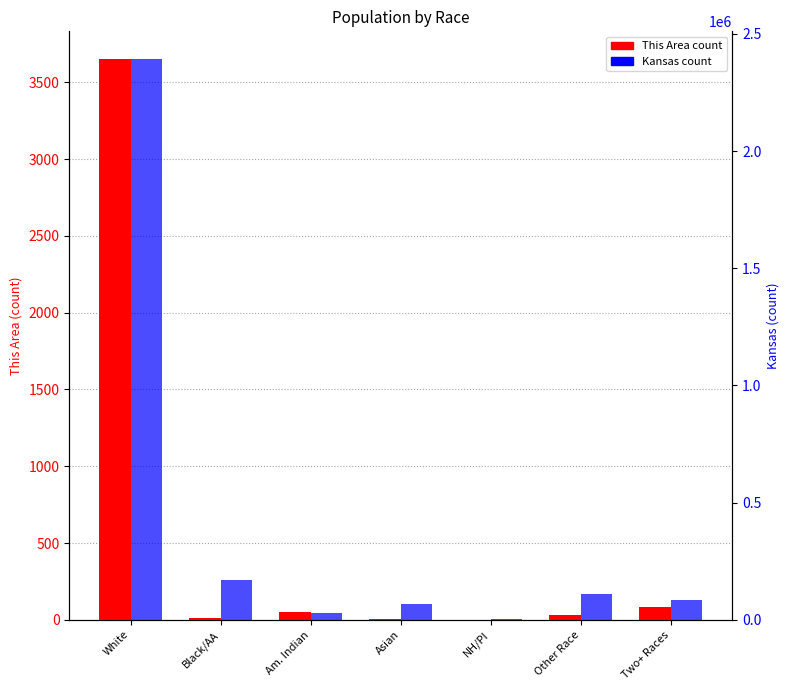

At which category is the sum across all series the highest?

White